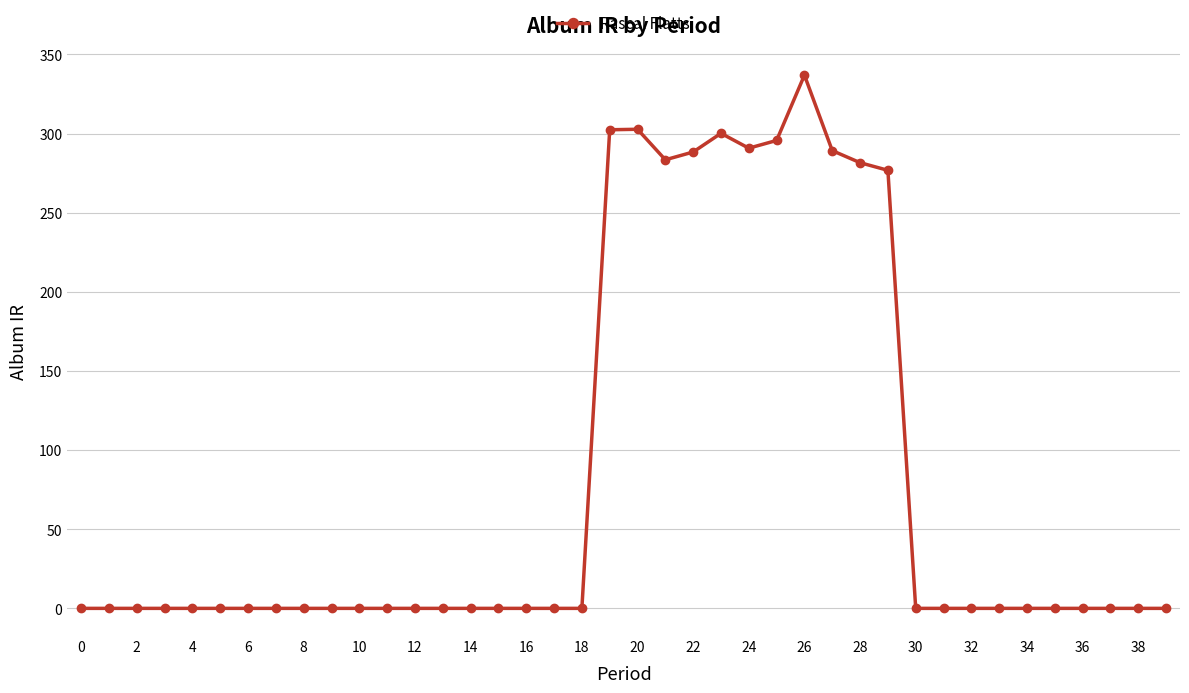

What is the average value?

81.2